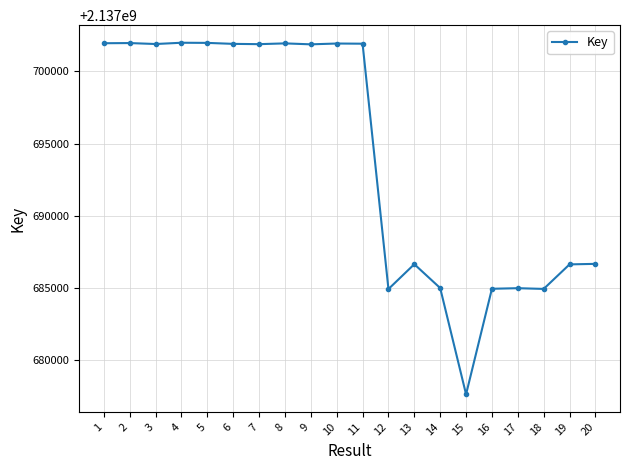

What is the value of the 16th point from the left?

2137684955